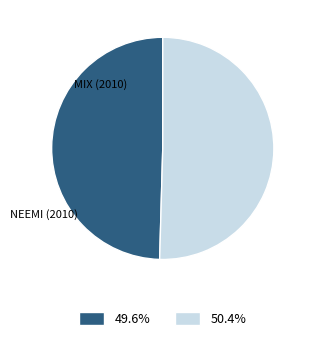

How many slices are in this pie chart?

2